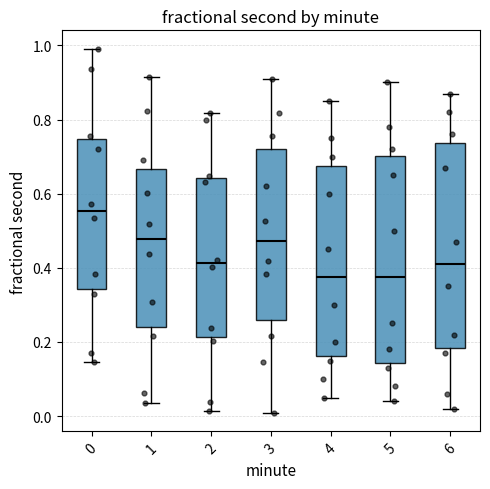

Reading left to right, read every box against the y-axis: the position of its median line, the range the box covers, and the ends of its whiskers. The values are not printed on the chart, so give them approximately, as read against the axis.

0: median 0.56, box 0.34 to 0.74, whiskers 0.14 to 1.00
1: median 0.48, box 0.24 to 0.66, whiskers 0.04 to 0.92
2: median 0.42, box 0.22 to 0.64, whiskers 0.02 to 0.82
3: median 0.48, box 0.26 to 0.72, whiskers 0.00 to 0.90
4: median 0.38, box 0.16 to 0.68, whiskers 0.06 to 0.86
5: median 0.38, box 0.14 to 0.70, whiskers 0.04 to 0.90
6: median 0.42, box 0.18 to 0.74, whiskers 0.02 to 0.88